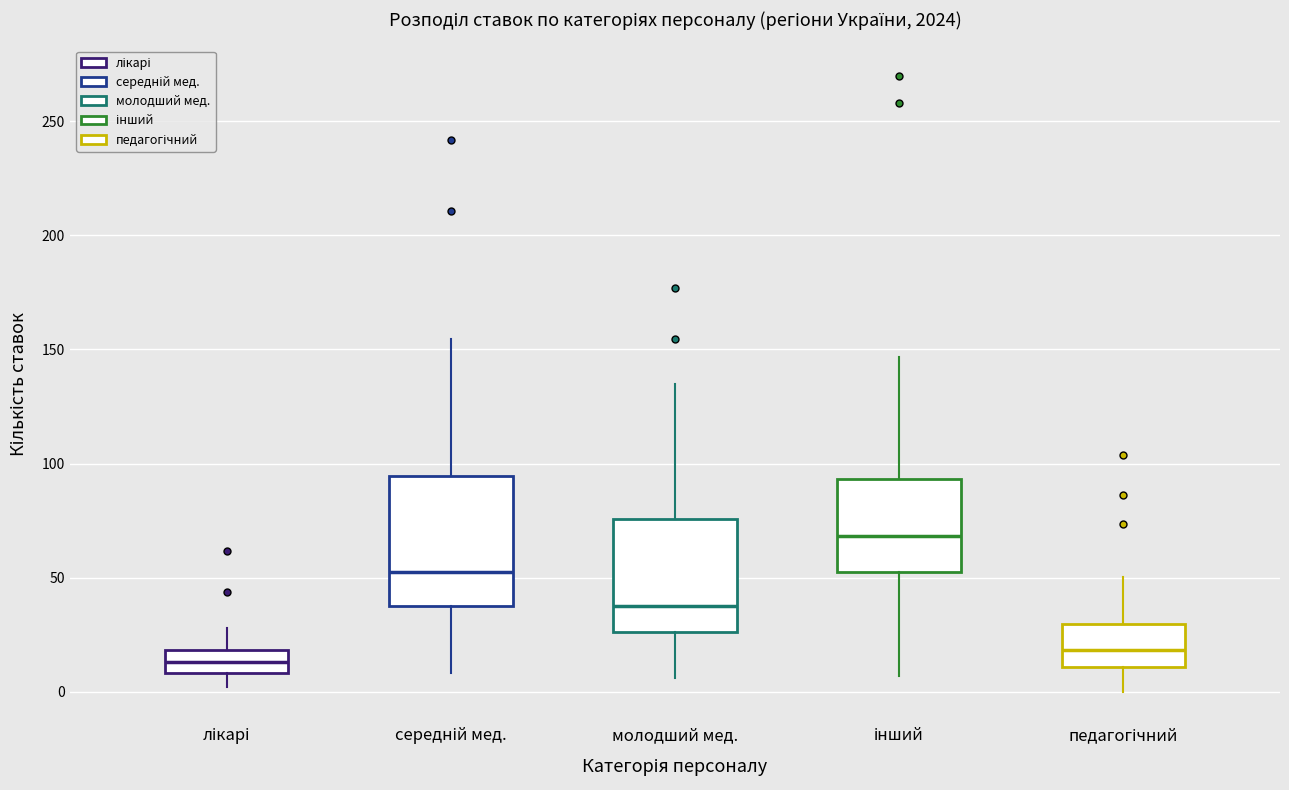

Reading left to right, transcribe this box plot: for each box, give where its median line is, the range the box spans, and where its two whiskers end, as read against the y-axis. The values are not printed on the chart, so give them approximately, as read against the axis.

лікарі: median 15, box 10 to 20, whiskers 0 to 30
середній мед.: median 55, box 40 to 95, whiskers 10 to 155
молодший мед.: median 40, box 25 to 75, whiskers 5 to 135
інший: median 70, box 50 to 95, whiskers 5 to 145
педагогічний: median 20, box 10 to 30, whiskers 0 to 50